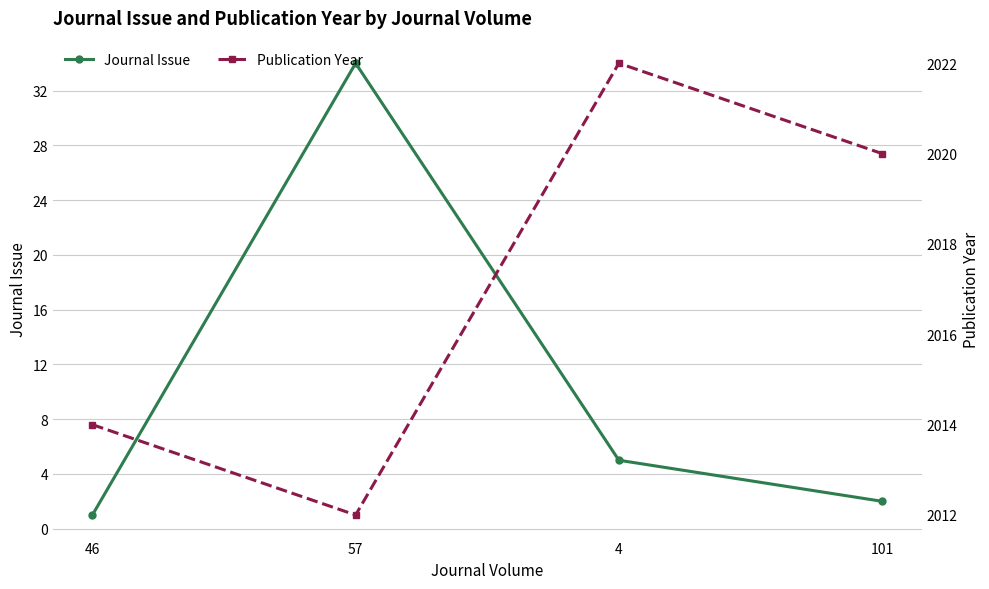

At 101, list the series in order from smallest to largest.

Journal Issue, Publication Year